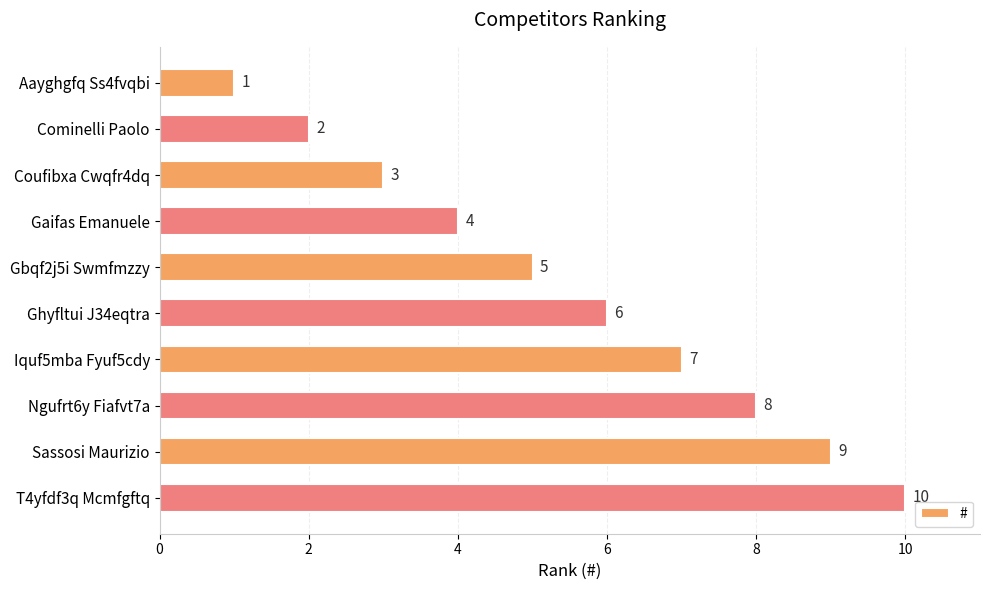

Where is the data nearest to the value 5?

Gbqf2j5i Swmfmzzy